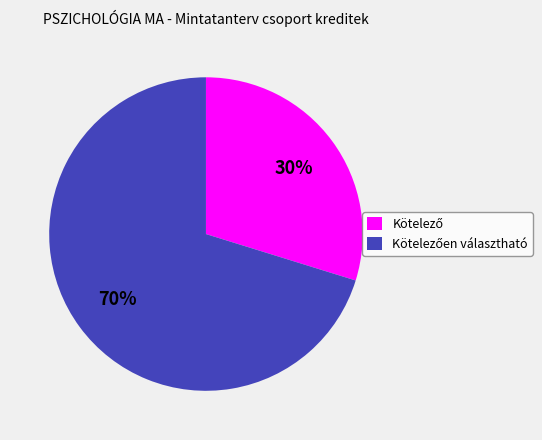

To the nearest percent, what is the difference between the largest and smallest slice percentages?

40%